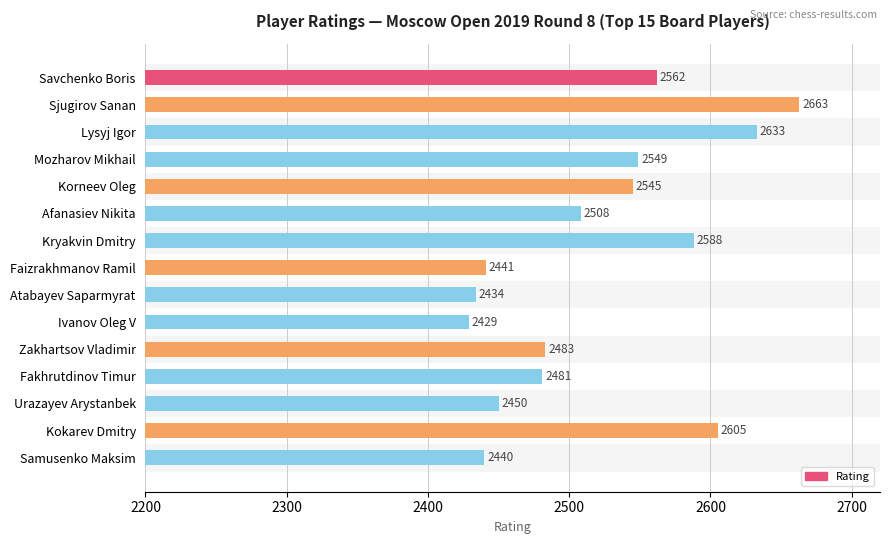

Reading top to bottom, extract all data points from this chart.

Savchenko Boris=2562	Sjugirov Sanan=2663	Lysyj Igor=2633	Mozharov Mikhail=2549	Korneev Oleg=2545	Afanasiev Nikita=2508	Kryakvin Dmitry=2588	Faizrakhmanov Ramil=2441	Atabayev Saparmyrat=2434	Ivanov Oleg V=2429	Zakhartsov Vladimir=2483	Fakhrutdinov Timur=2481	Urazayev Arystanbek=2450	Kokarev Dmitry=2605	Samusenko Maksim=2440